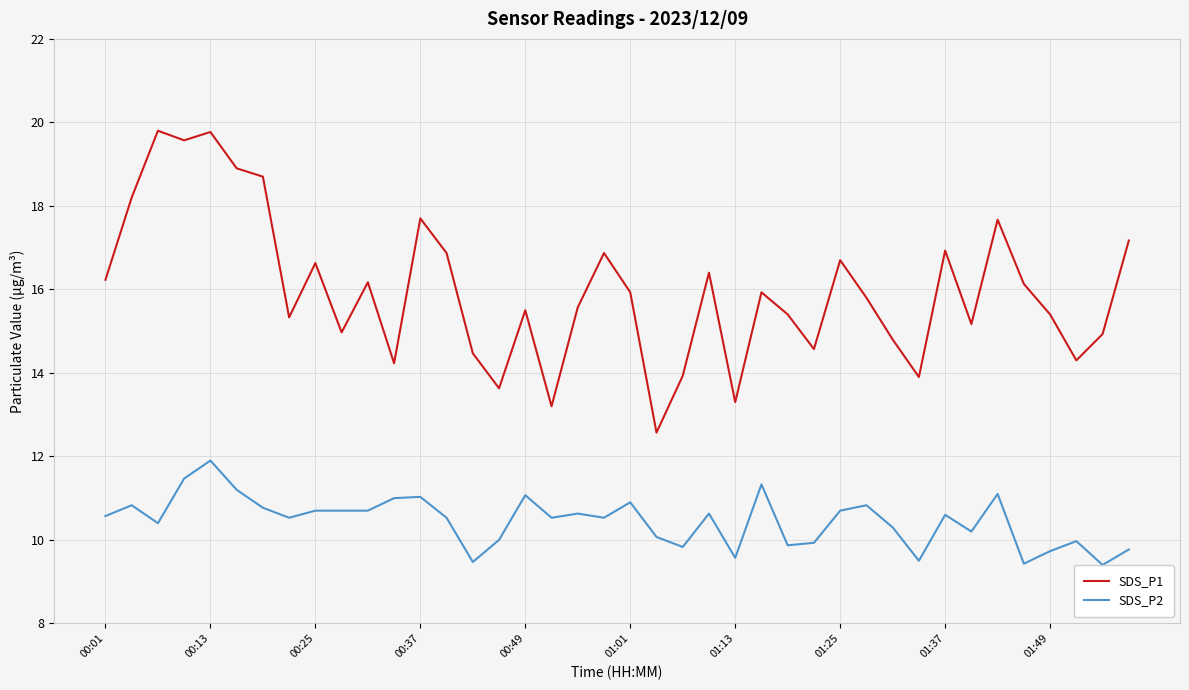

Count the number of categories in the chart.

40